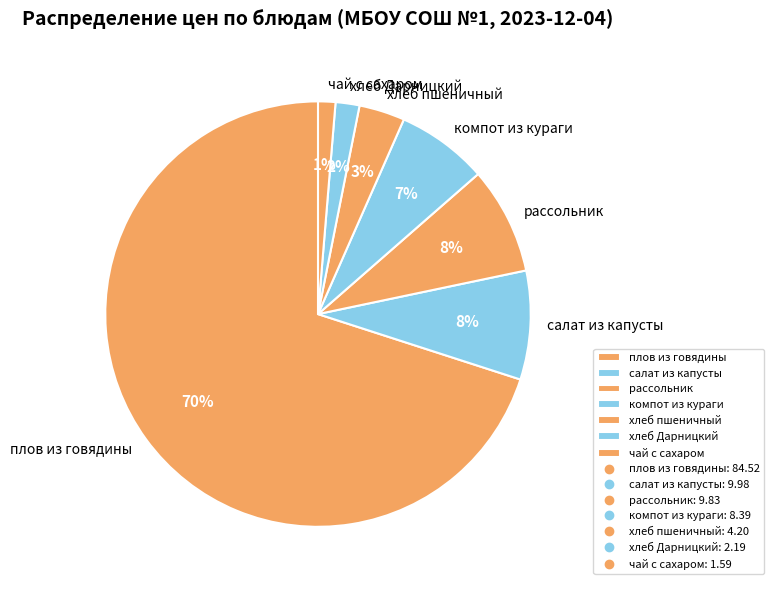

Does any single category account for the majority?

Yes